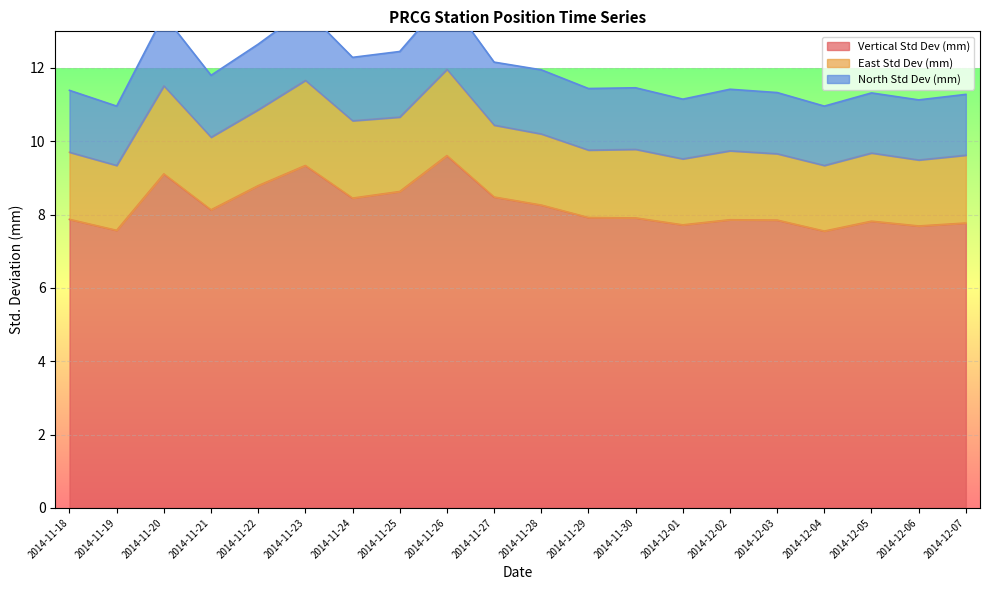

The North Std Dev (mm) series shows 12.2 at 2014-11-27. True or false?

True